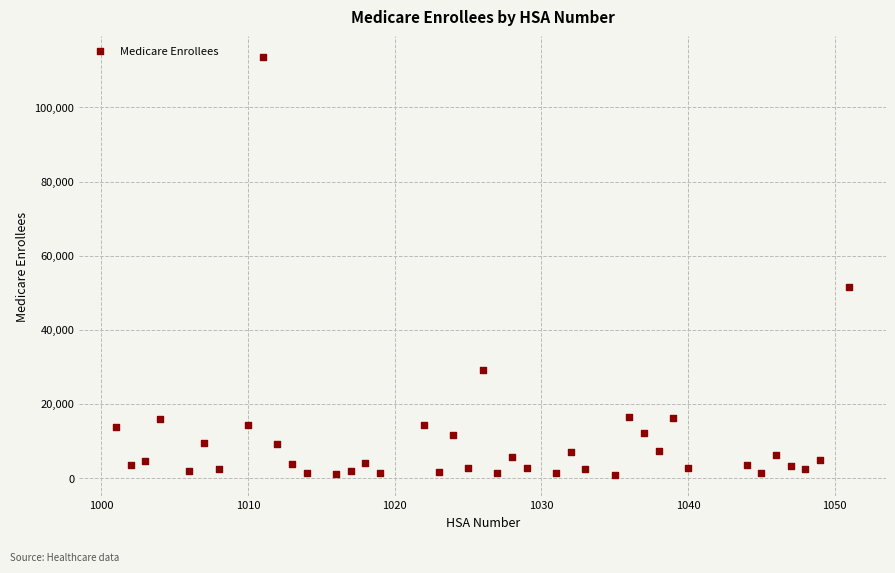

What is the range of Y values (max minus min)?

112763